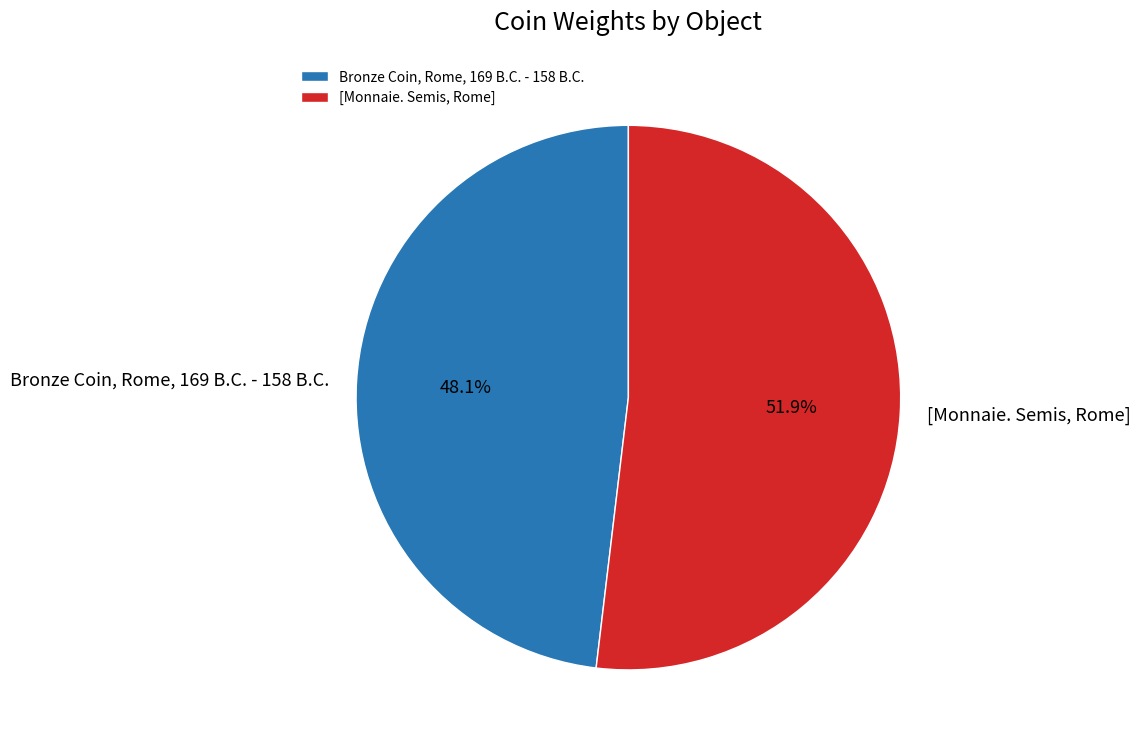

Is it true that [Monnaie. Semis, Rome] is 64% of the pie?

False